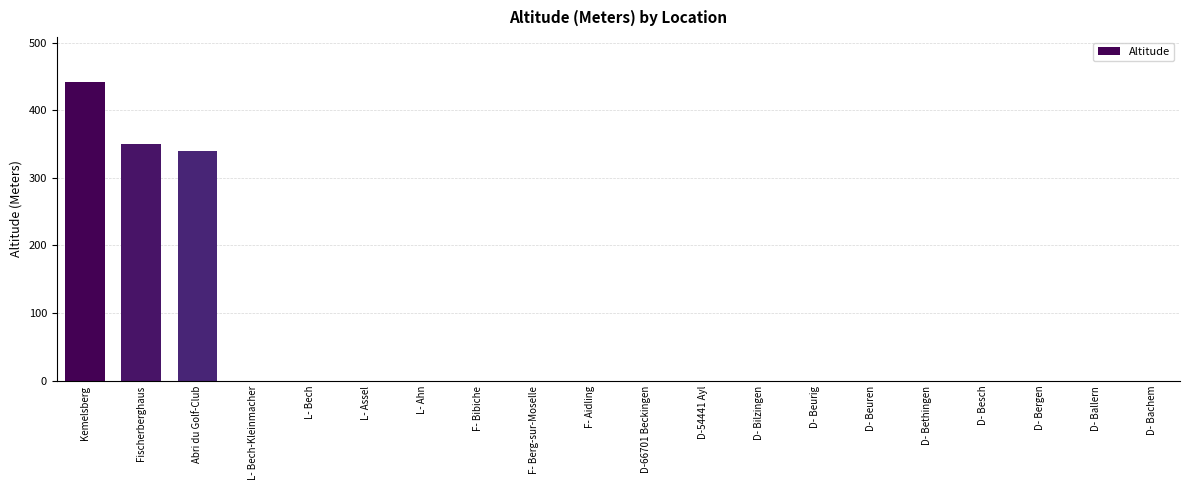

Which has a higher value, Kemelsberg or F- Aidling?

Kemelsberg